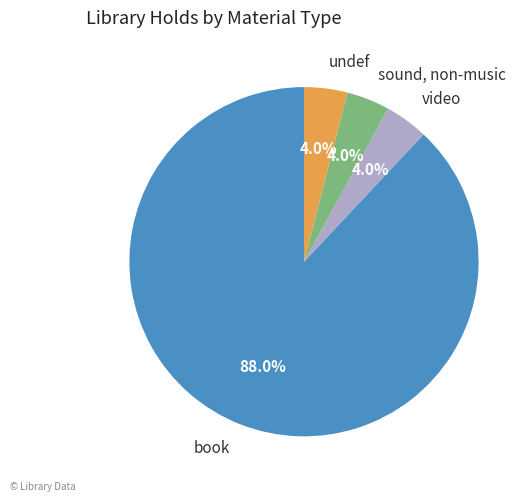

What is the majority slice?

book